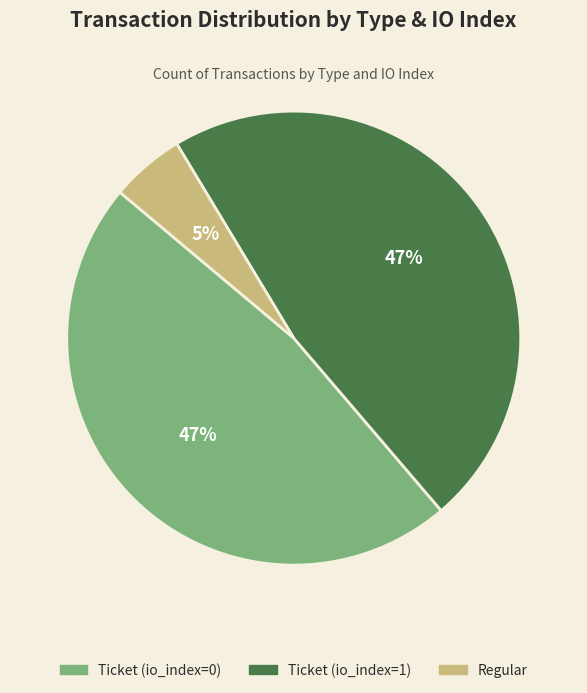

Count the number of slices in the pie.

3